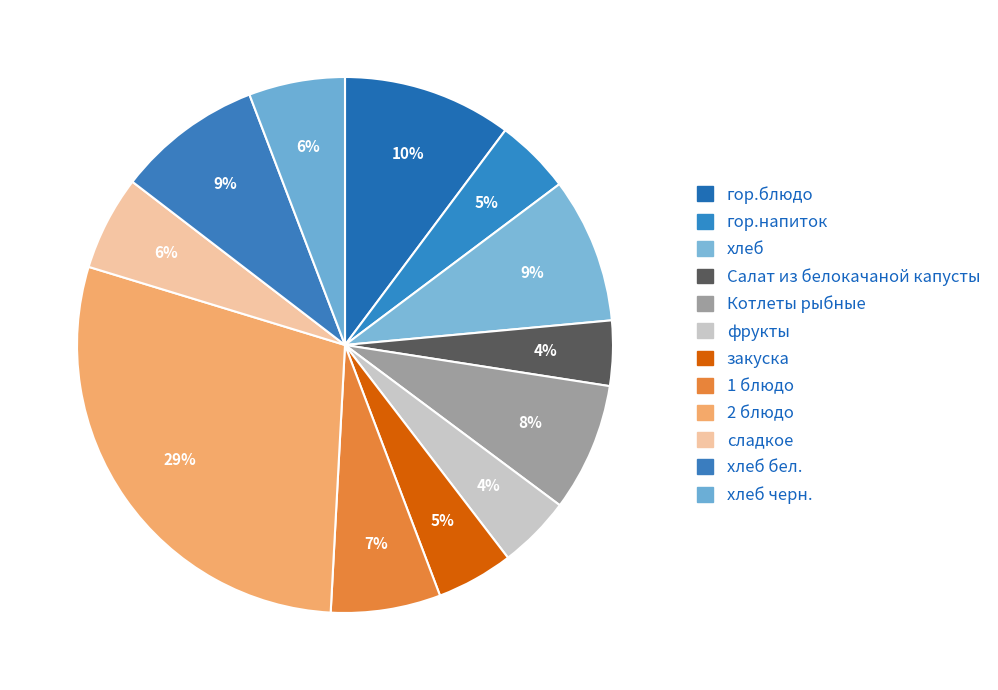

Is there a majority slice in this chart?

No